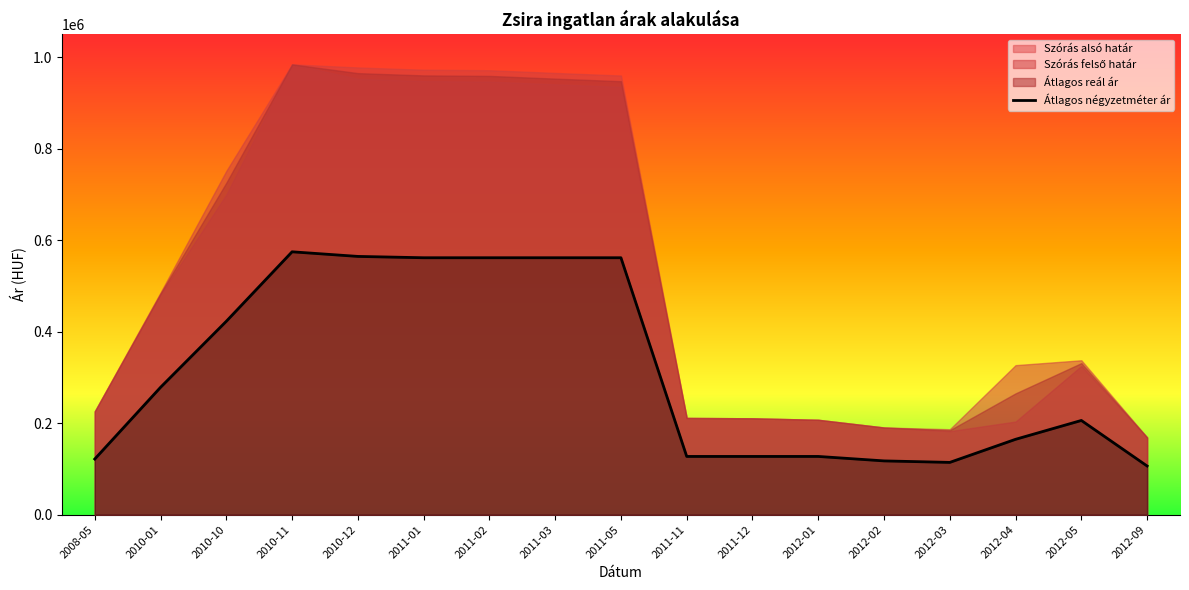

What is the sum of all values?

5300125